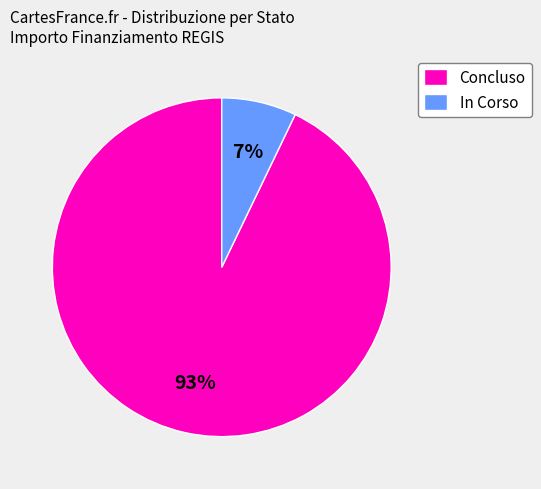

What is the smallest slice in the pie chart?

In Corso